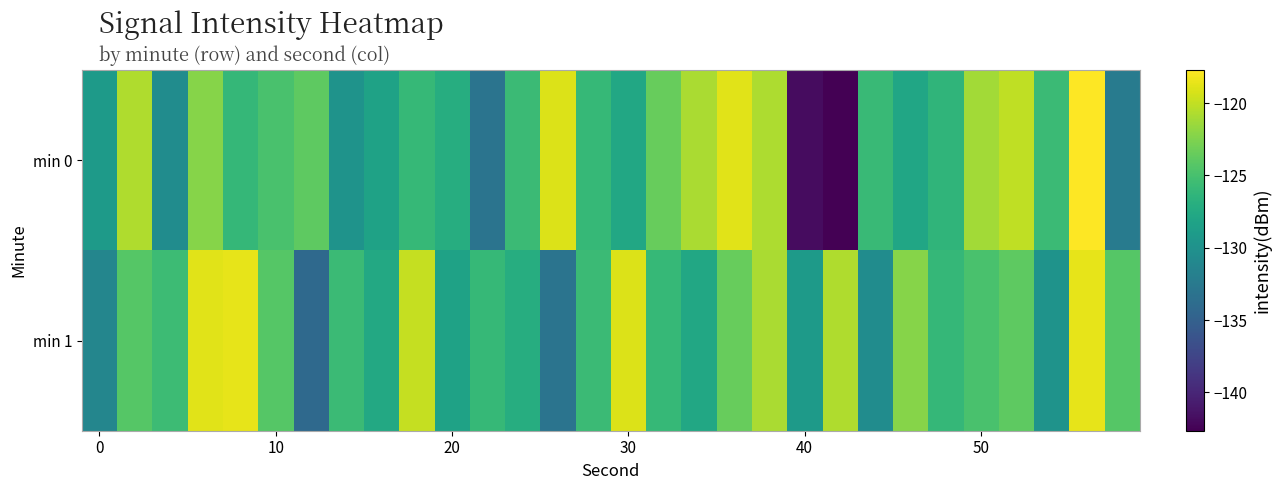

Rank the series by their maximum value, from lowest to highest.

min 1, min 0